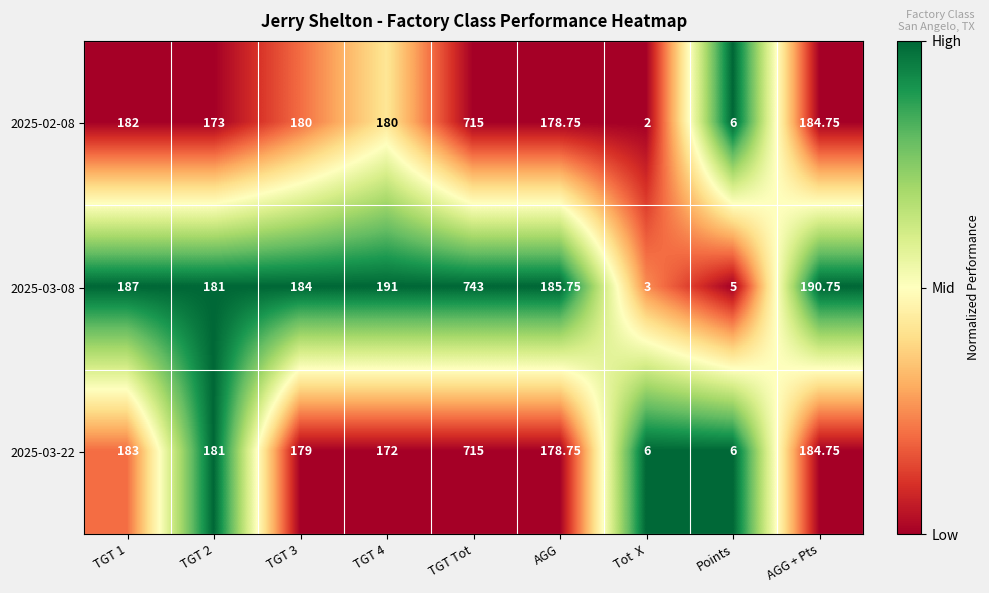

At which category does the chart reach its peak across all series?

TGT Tot